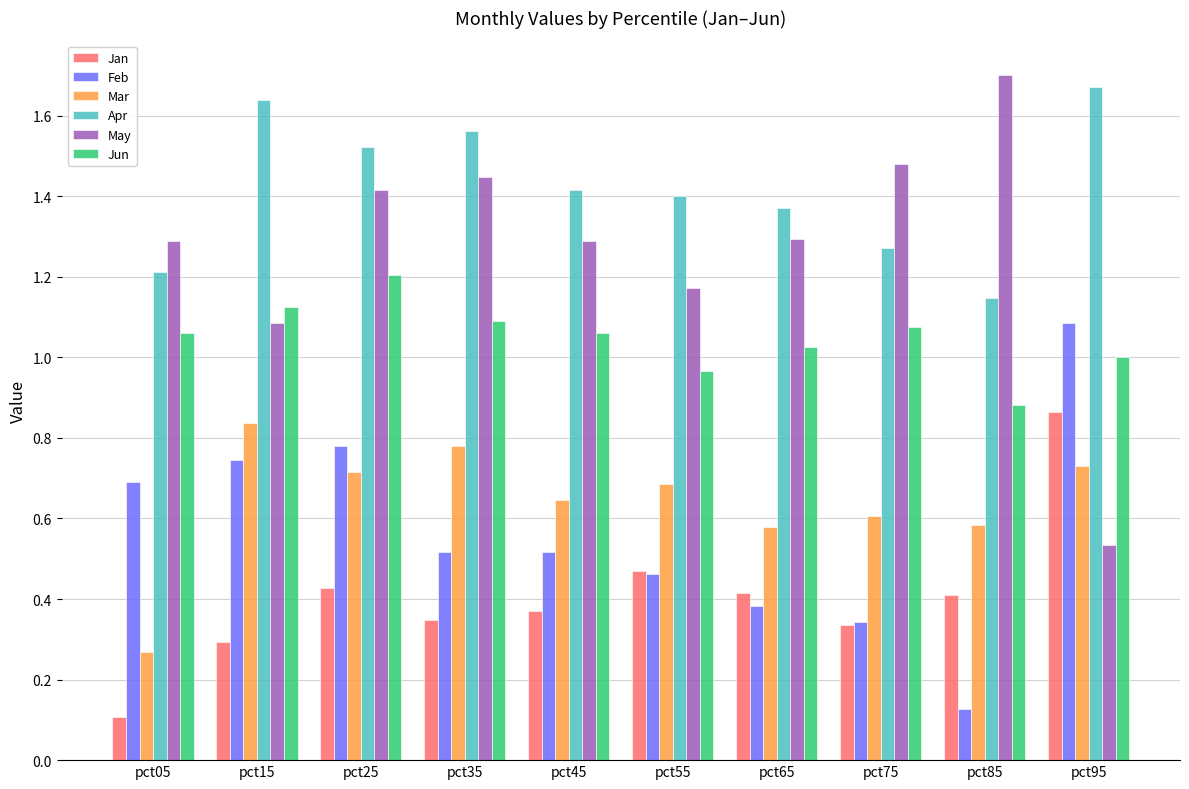

What is the total value across all series at pct75?

5.1